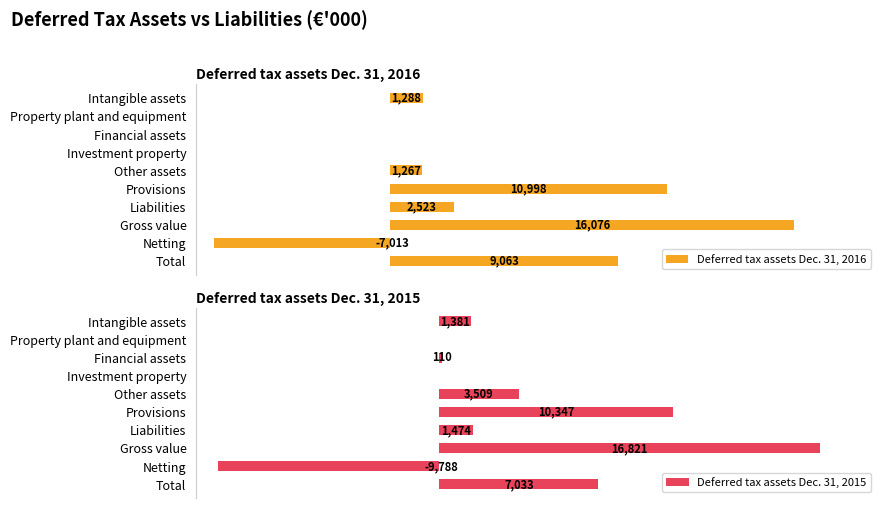

What position from the left is Investment property?

4